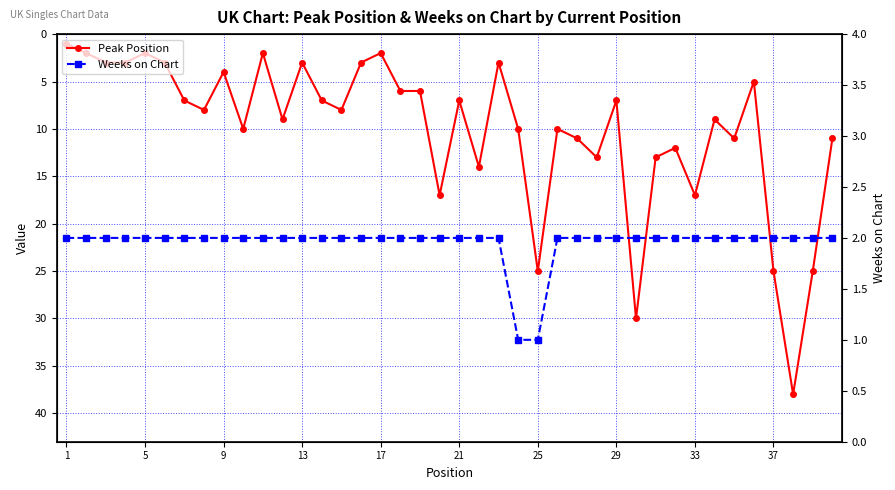

What is the spread (max minus min) of values at 29?

6